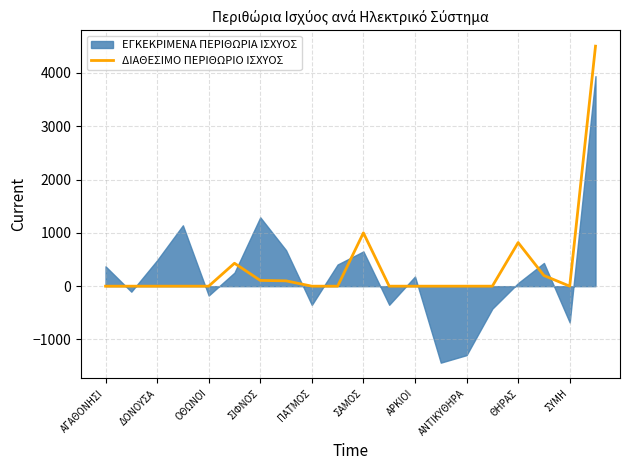

Does the chart display data point markers on the line(s)?

No